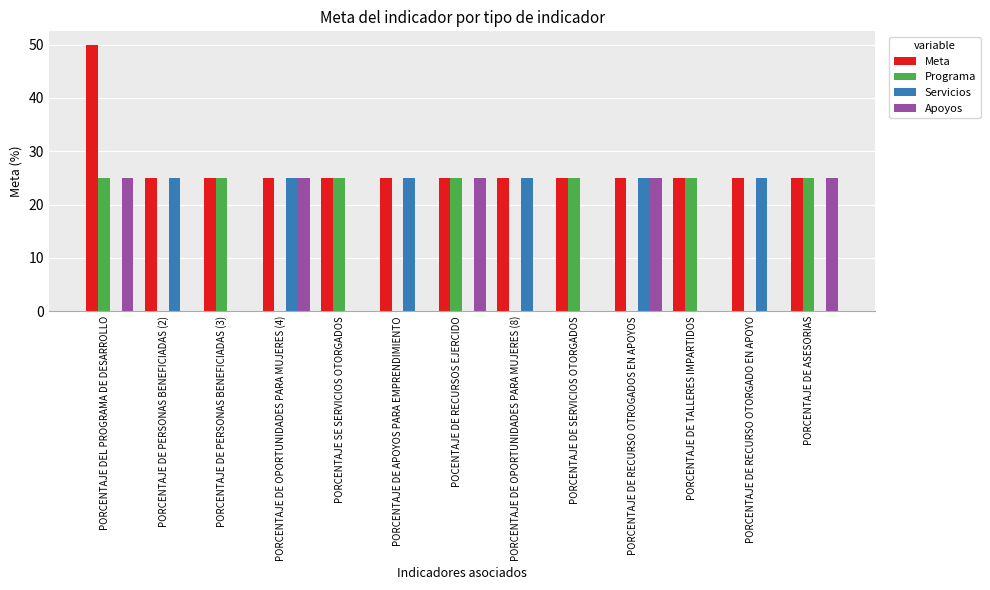

At which category does the chart reach its peak across all series?

PORCENTAJE DEL PROGRAMA DE DESARROLLO